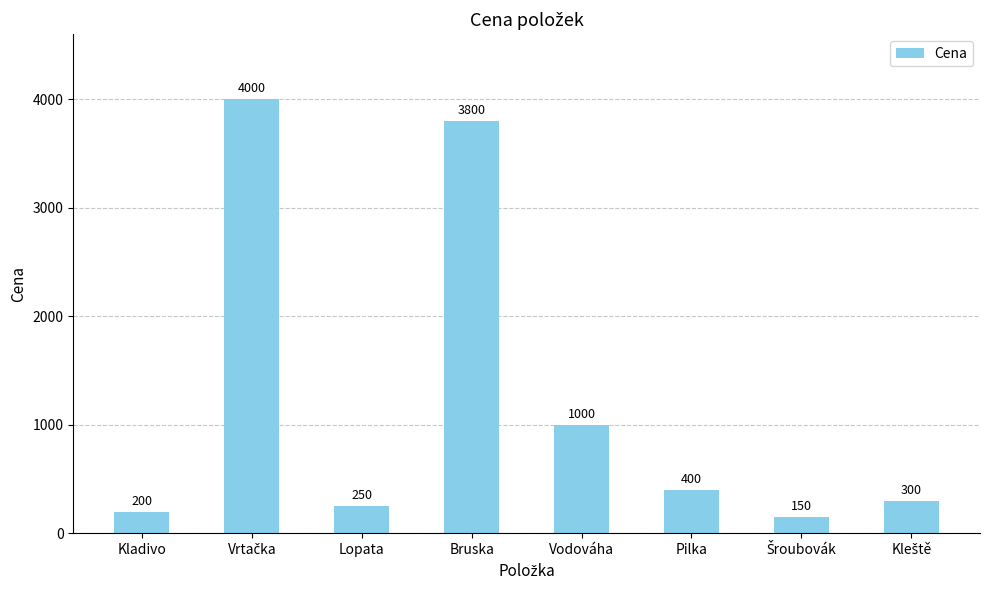

What is the label of the 6th bar from the left?

Pilka